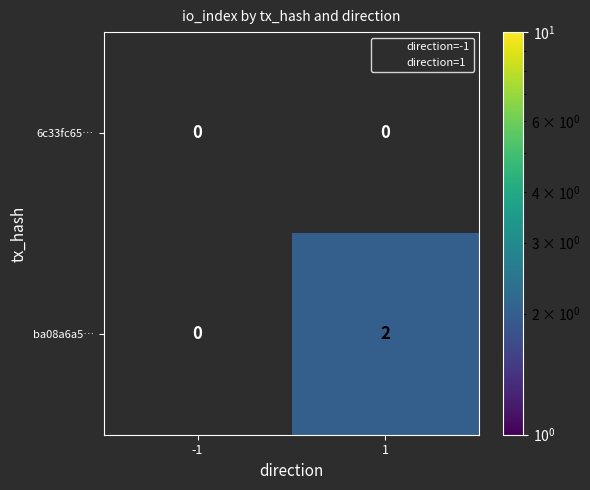

Count the number of data series in this chart.

2